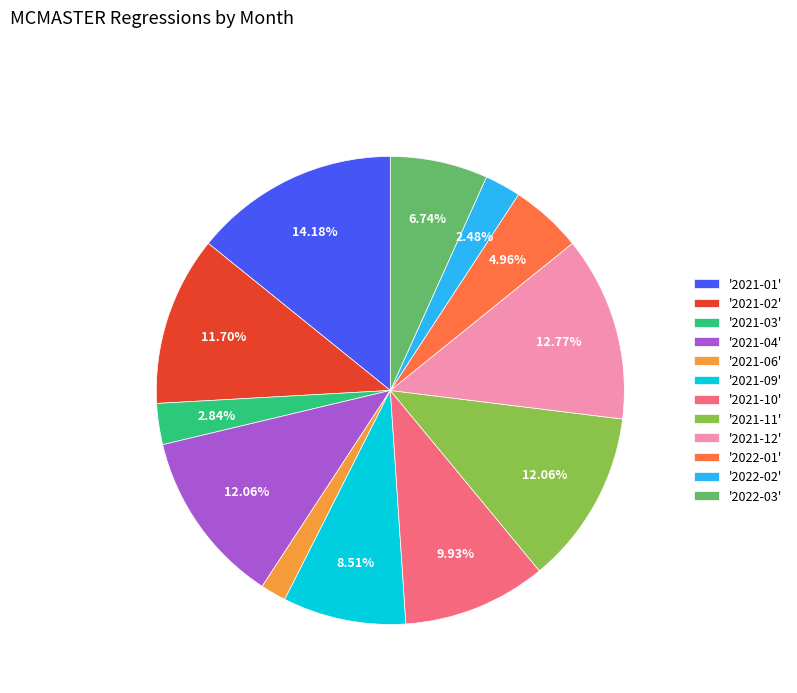

Does any single category account for the majority?

No